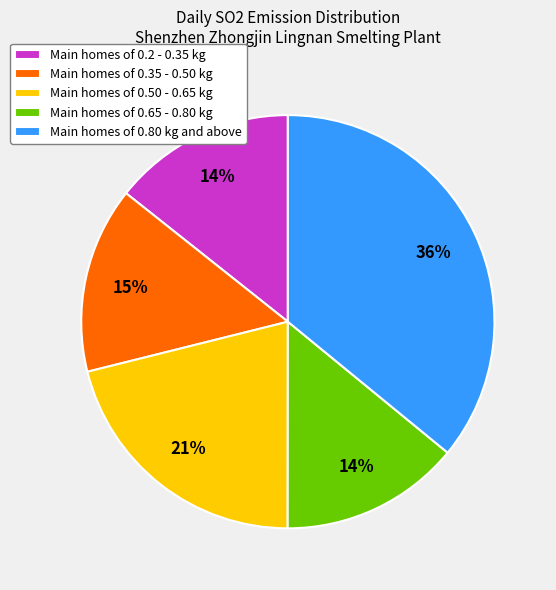

To the nearest percent, what is the difference between the largest and smallest slice percentages?

22%